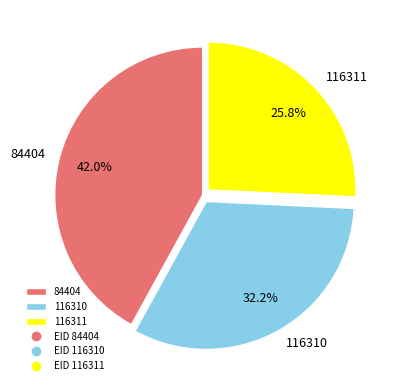

What portion of the pie excludes 116311?

74.2%